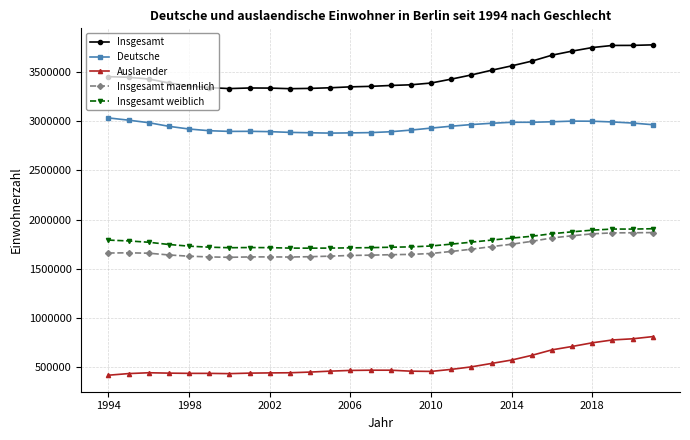

What is the value of the Insgesamt point at the 21st from the left?

3562166